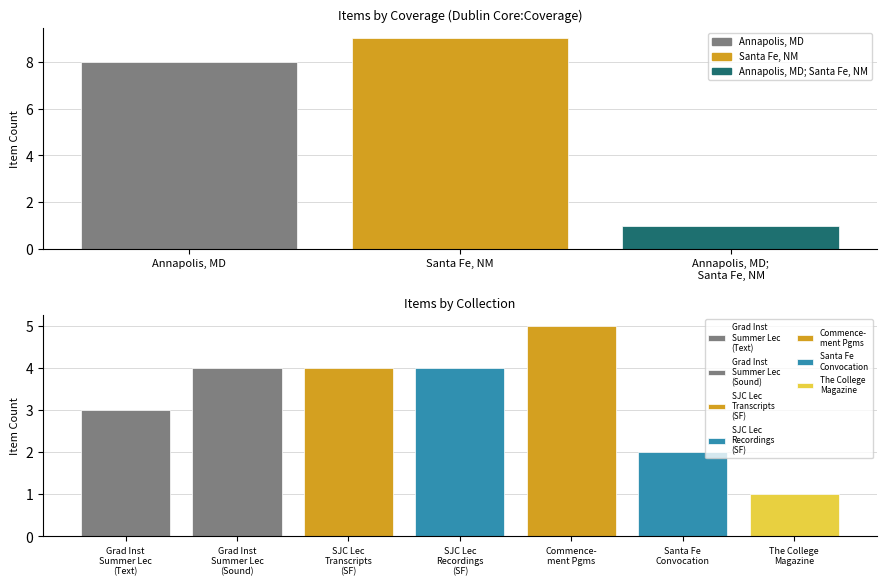

What is the greatest value displayed?

9